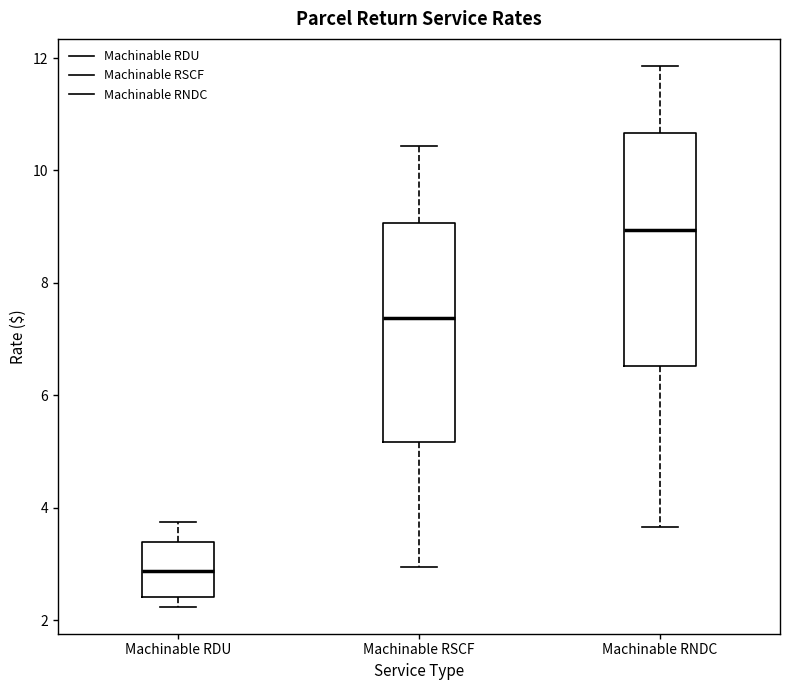

Which box is the tallest, from its lower edge to its upper edge?

Machinable RNDC